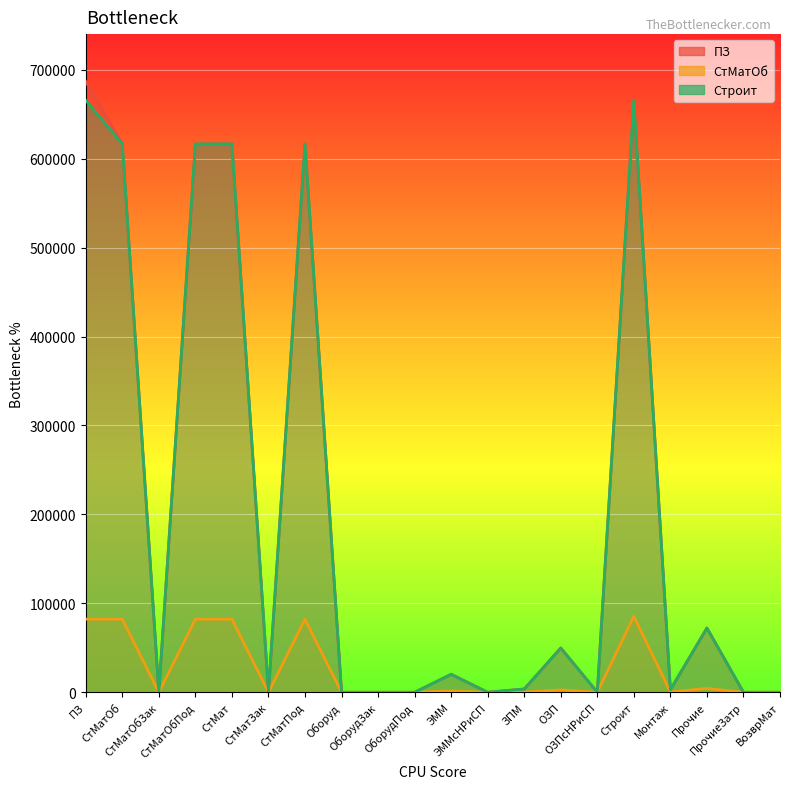

True or false: СтМатОб has more than 0 interior local peaks.

True